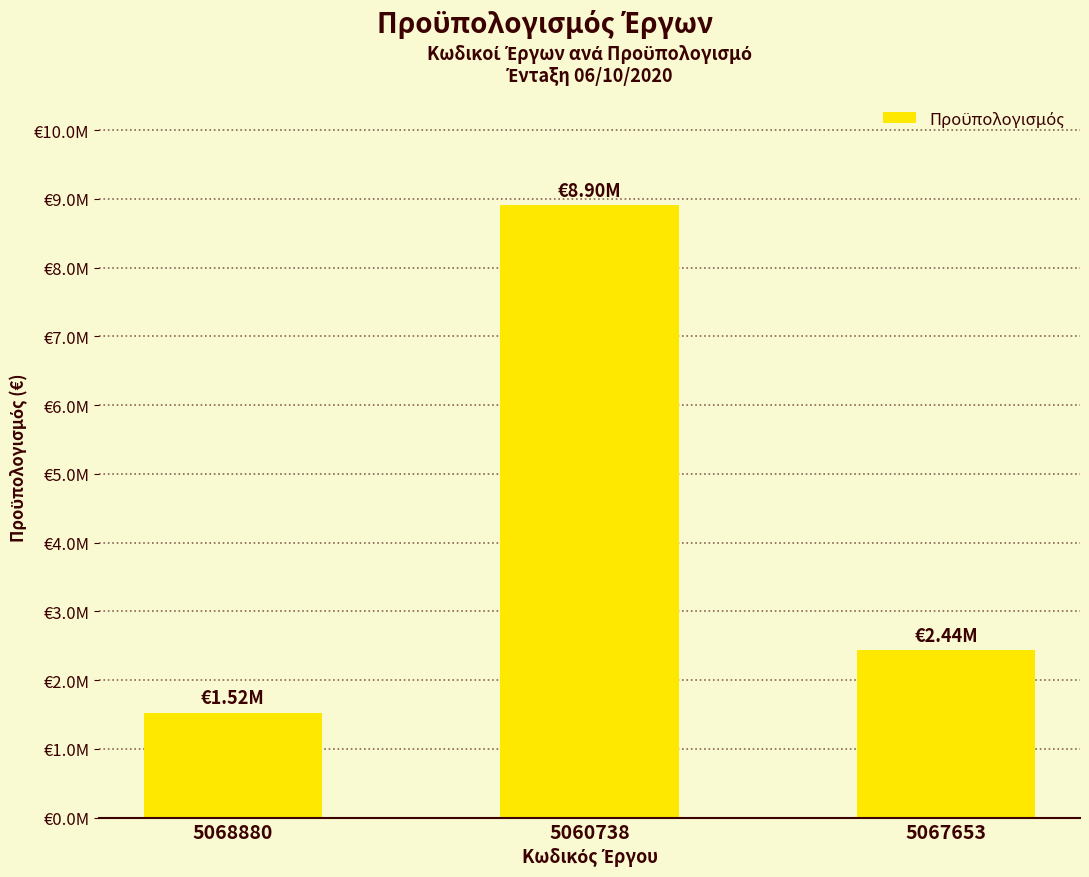

Which label corresponds to the smallest value in the chart?

5068880